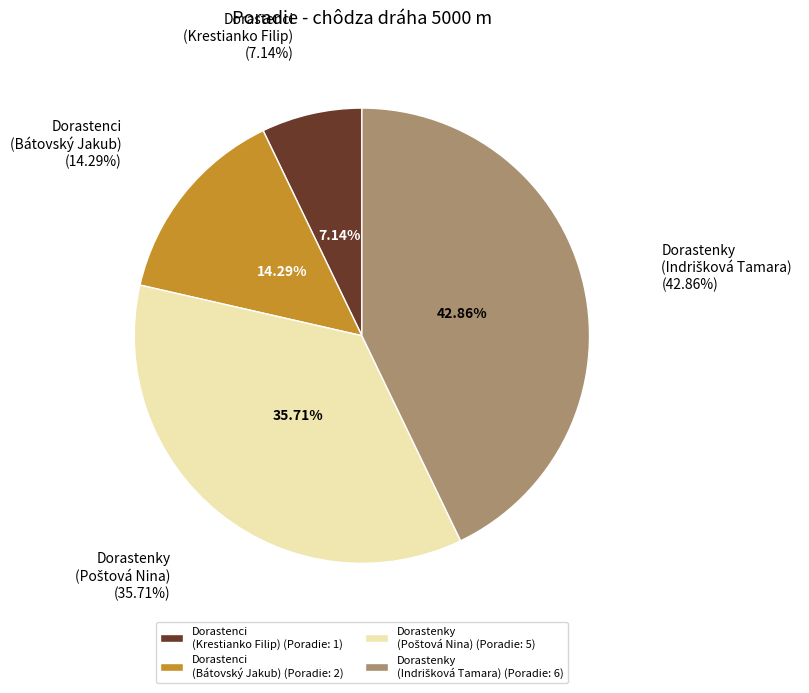

To the nearest percent, what is the average slice percentage?

25%